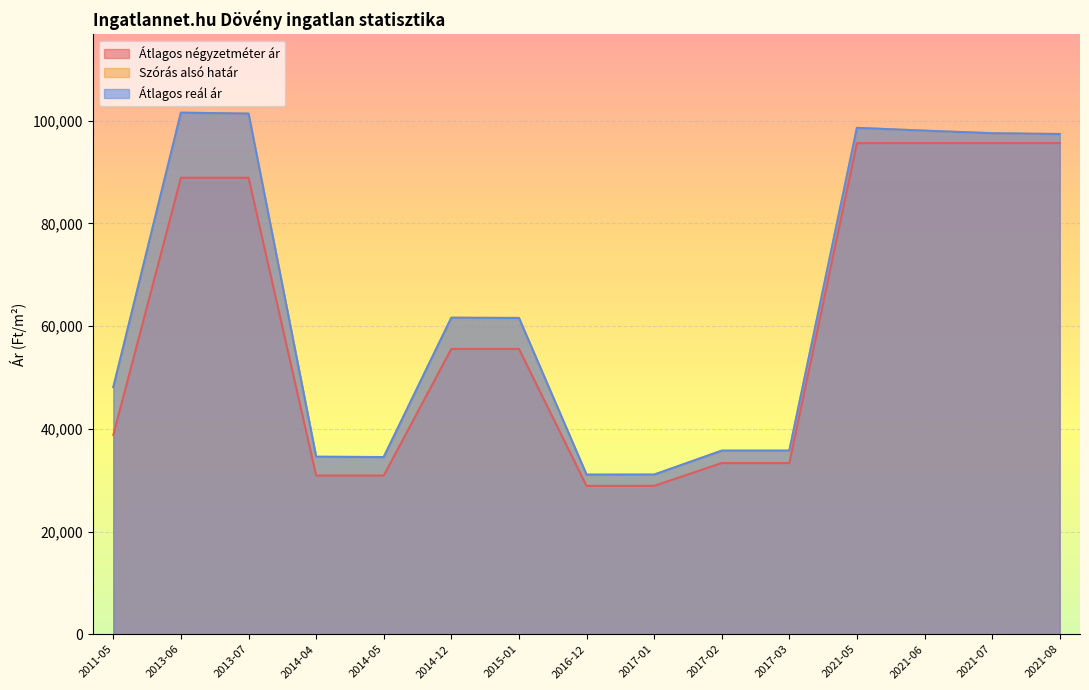

What is the spread (max minus min) of values at 2015-01?

6026